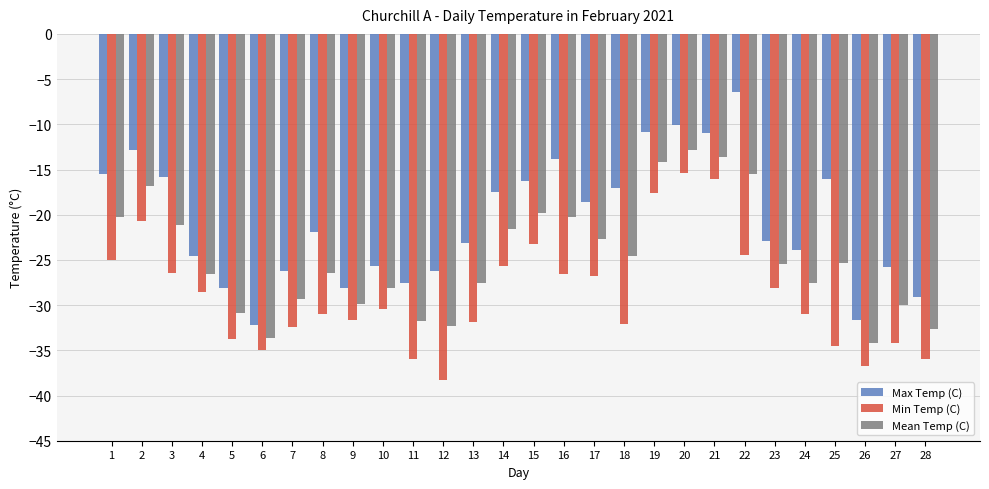

Are the bars grouped side by side (vs. stacked)?

Yes